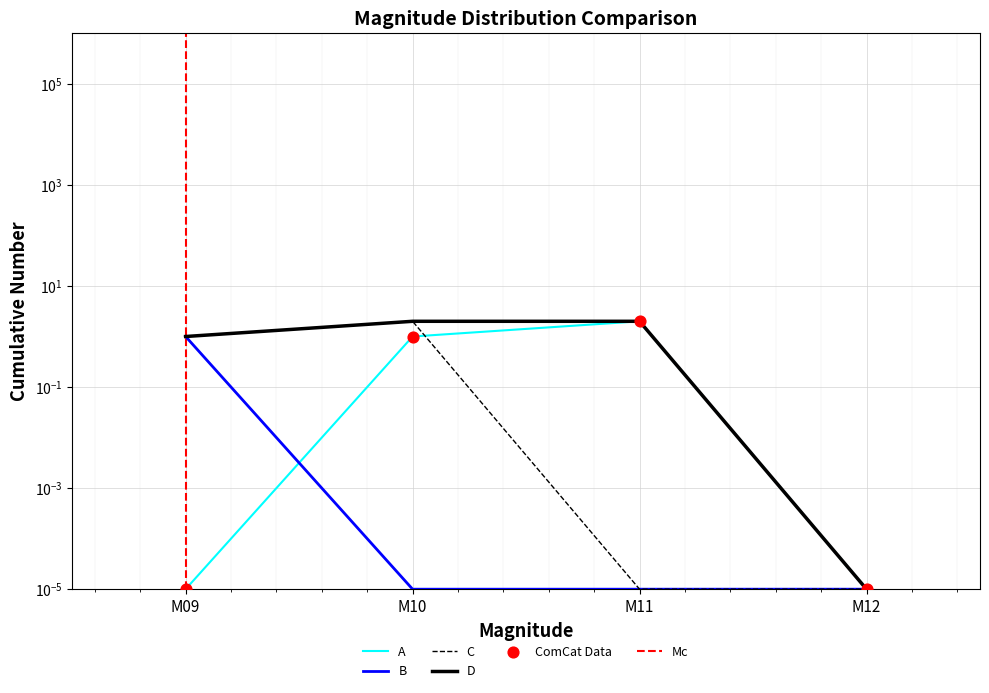

At how many categories does at least one series exceed 0?

4